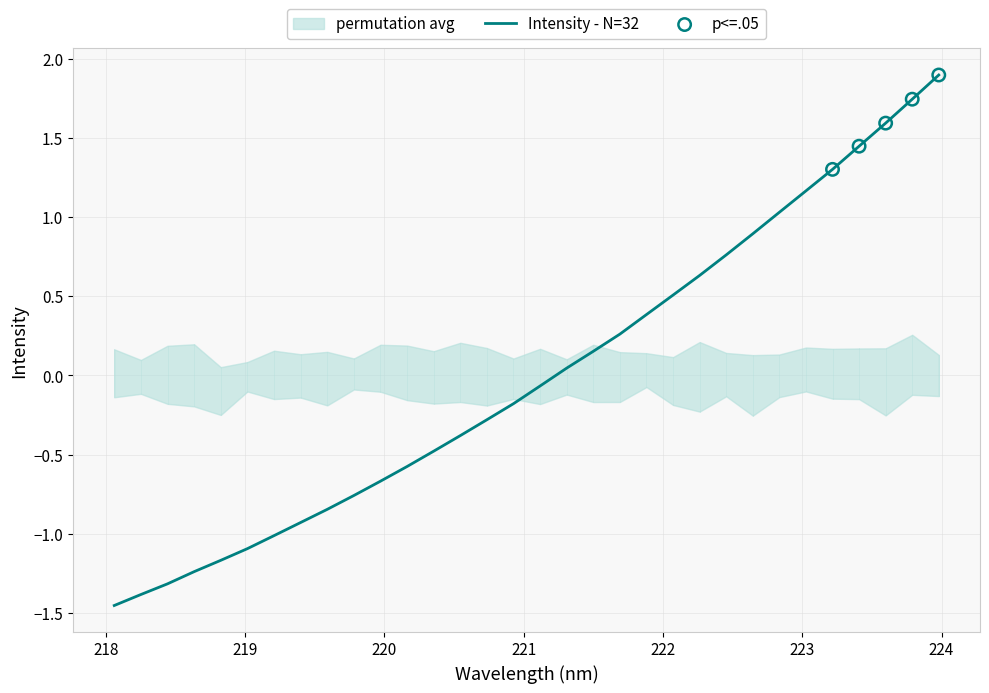

What is the highest value of the Intensity - N=32 series?

1.9